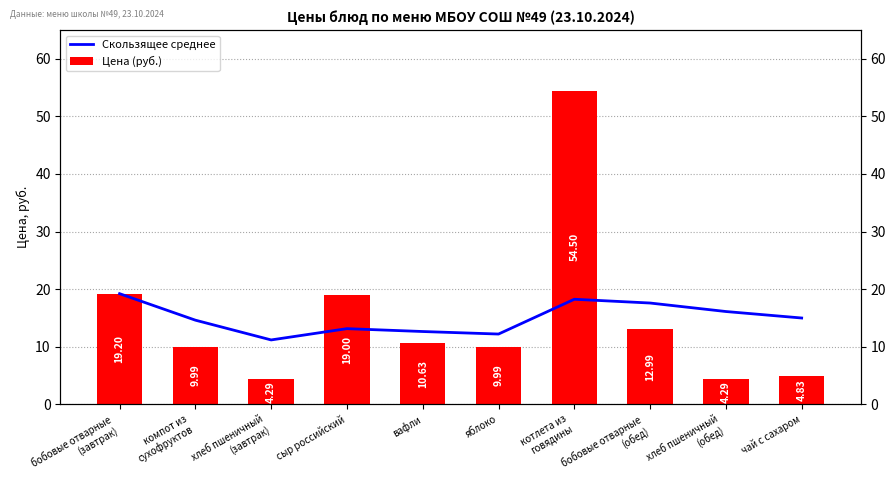

Rank the series by their average value, from lowest to highest.

Цена (руб.), Скользящее среднее